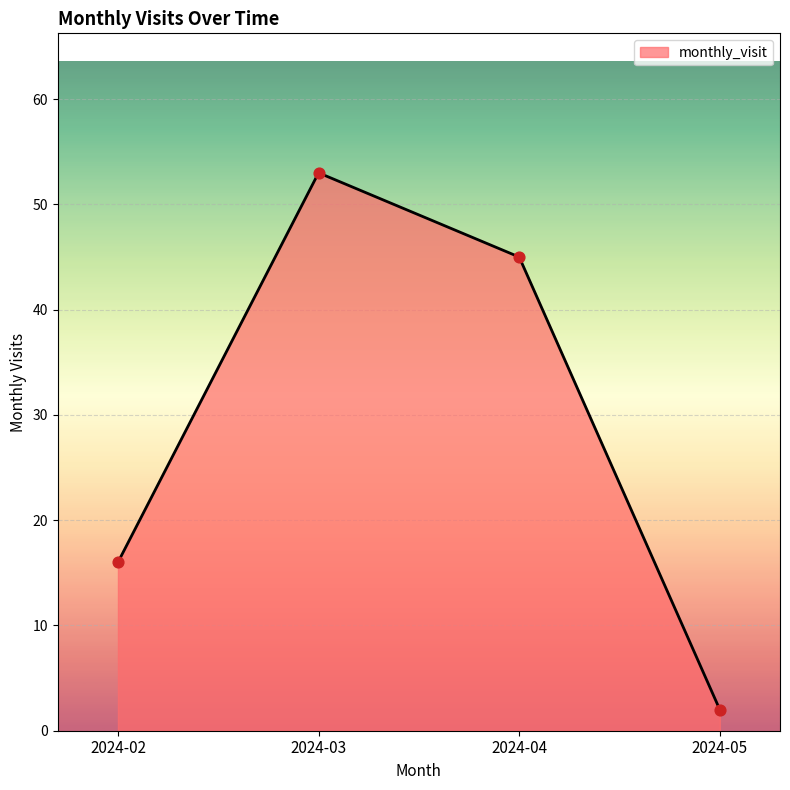

What is the change in value from 2024-02 to 2024-03?

+37